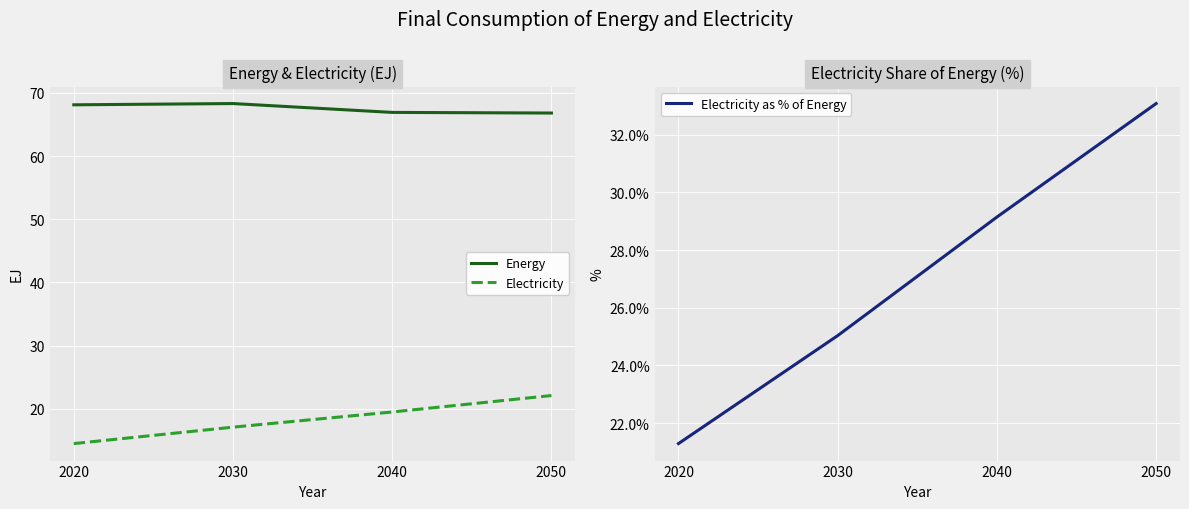

Rank the series by their maximum value, from highest to lowest.

Energy, Electricity as % of Energy, Electricity